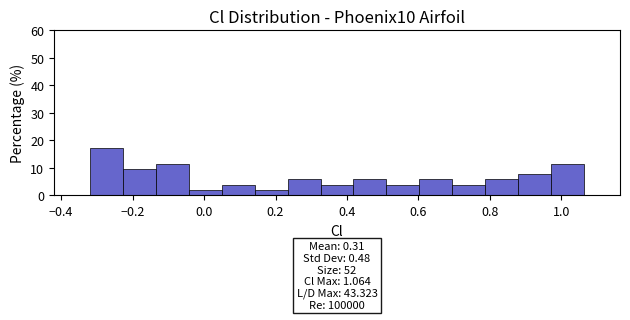

Which range on the x-axis has the tallest bar?

-0.32 to -0.22